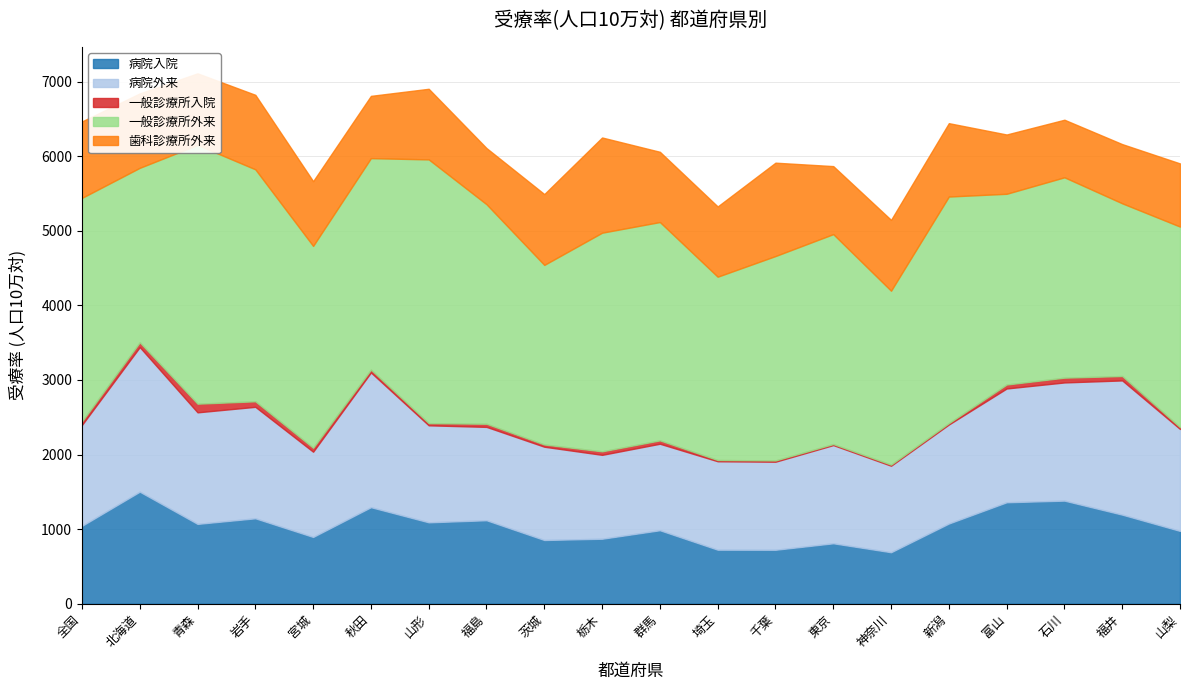

What is the label of the 3rd point from the left?

青森